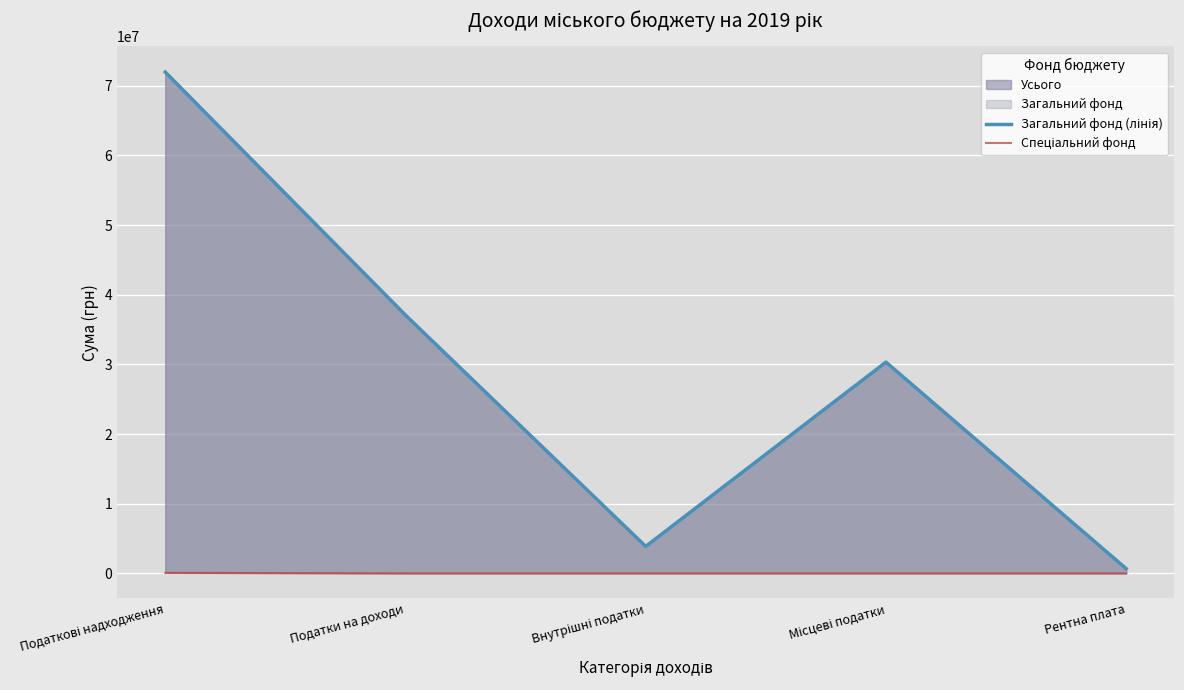

The value of Спеціальний фонд at Внутрішні податки is 0. True or false?

True